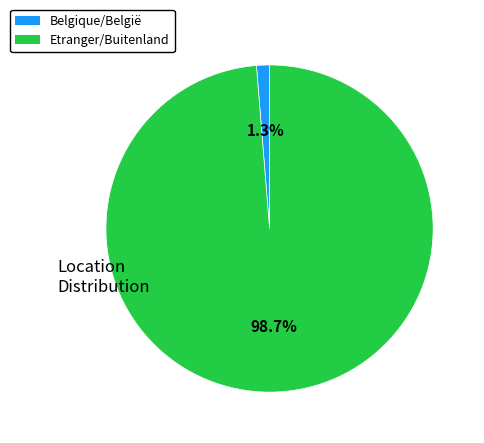

Does any single category account for the majority?

Yes